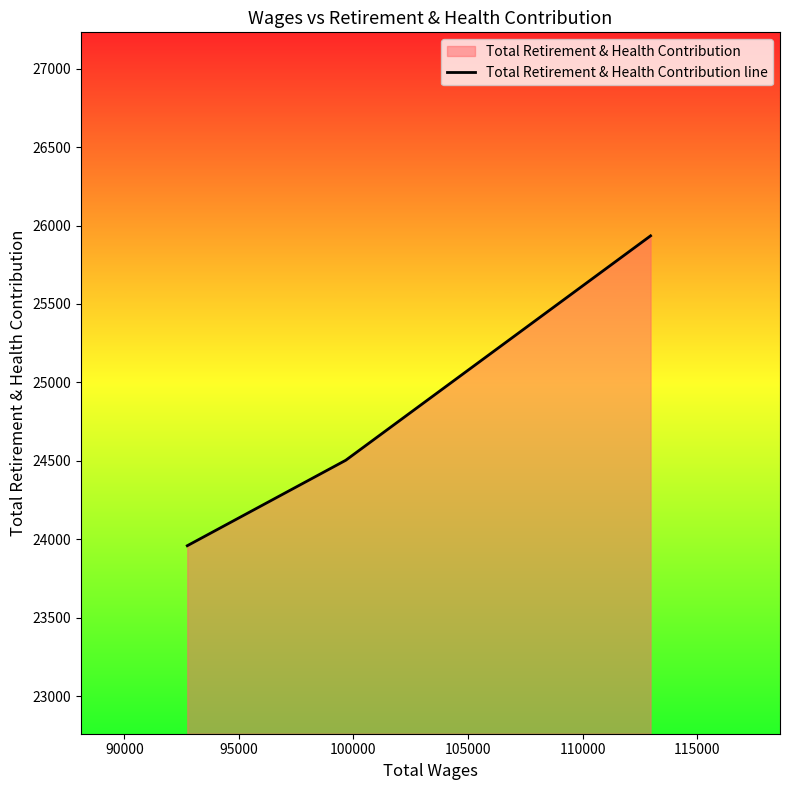

What is the value of the 1st point from the left?

23959.6